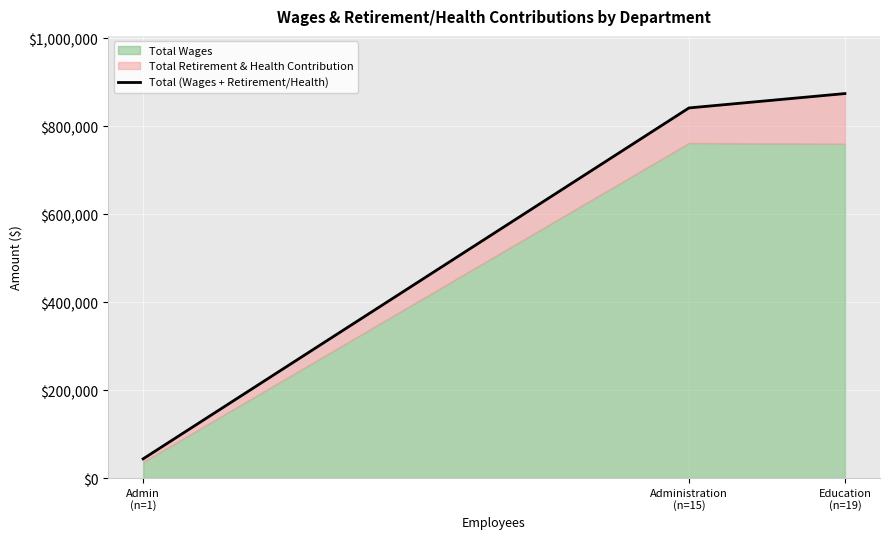

How many values are below 841977?

1